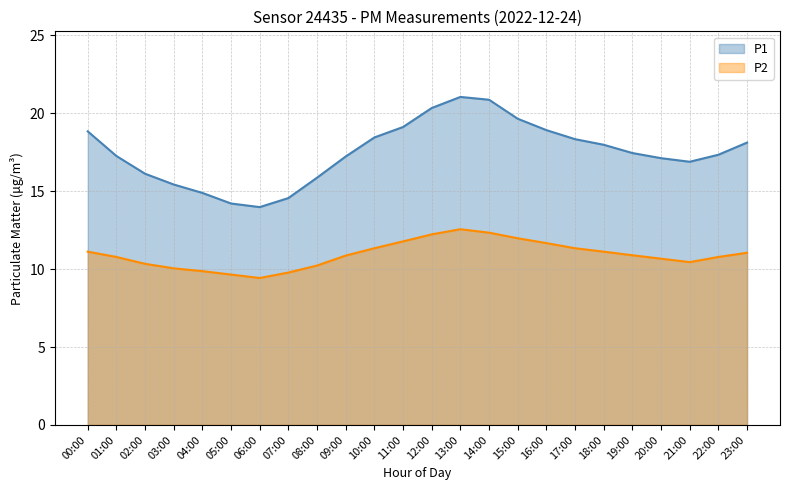

How many data points in P1 are above 17?

16